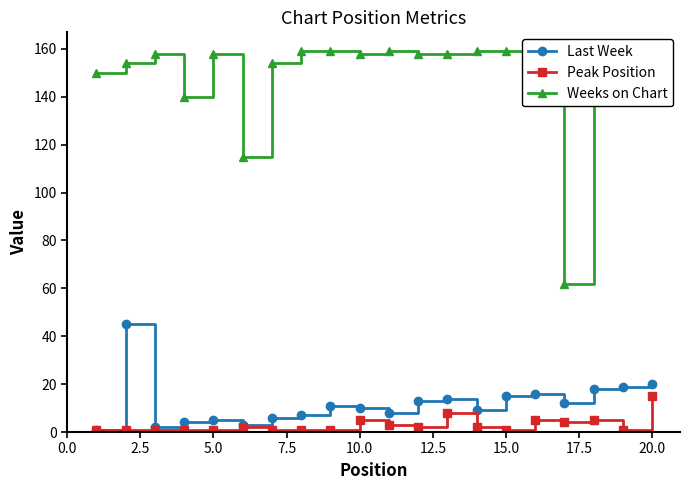

How many lines are shown in the chart?

3